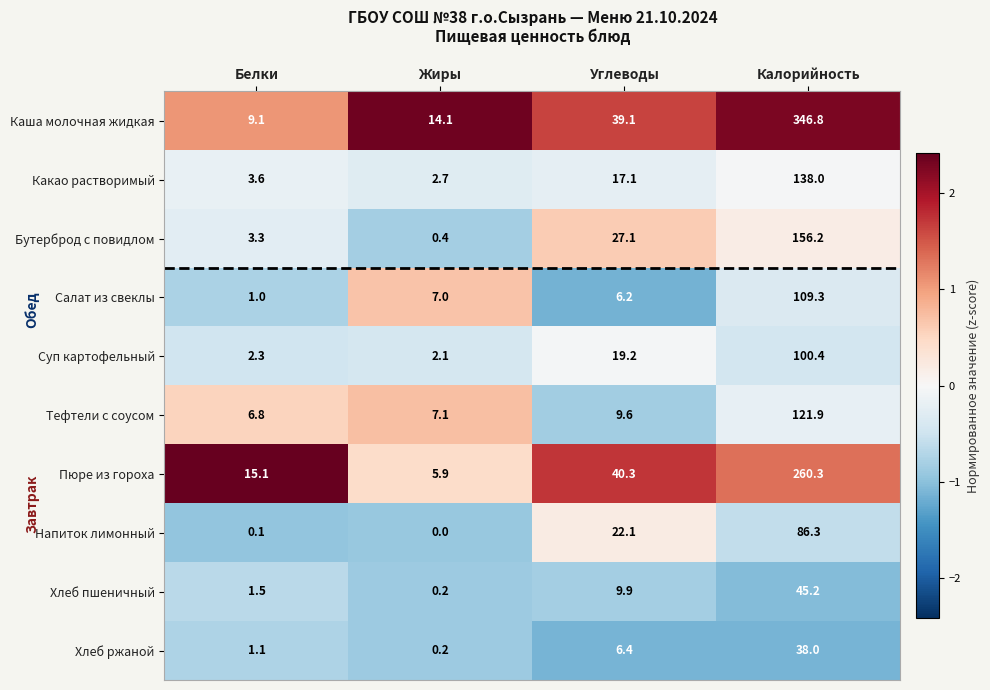

What is the maximum value for Суп картофельный?

100.4